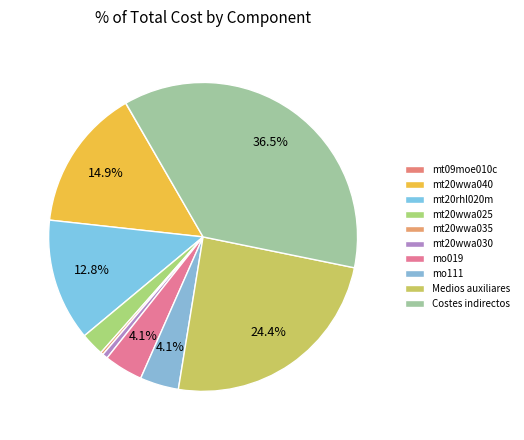

How much of the chart is everything except mt09moe010c?

100.0%